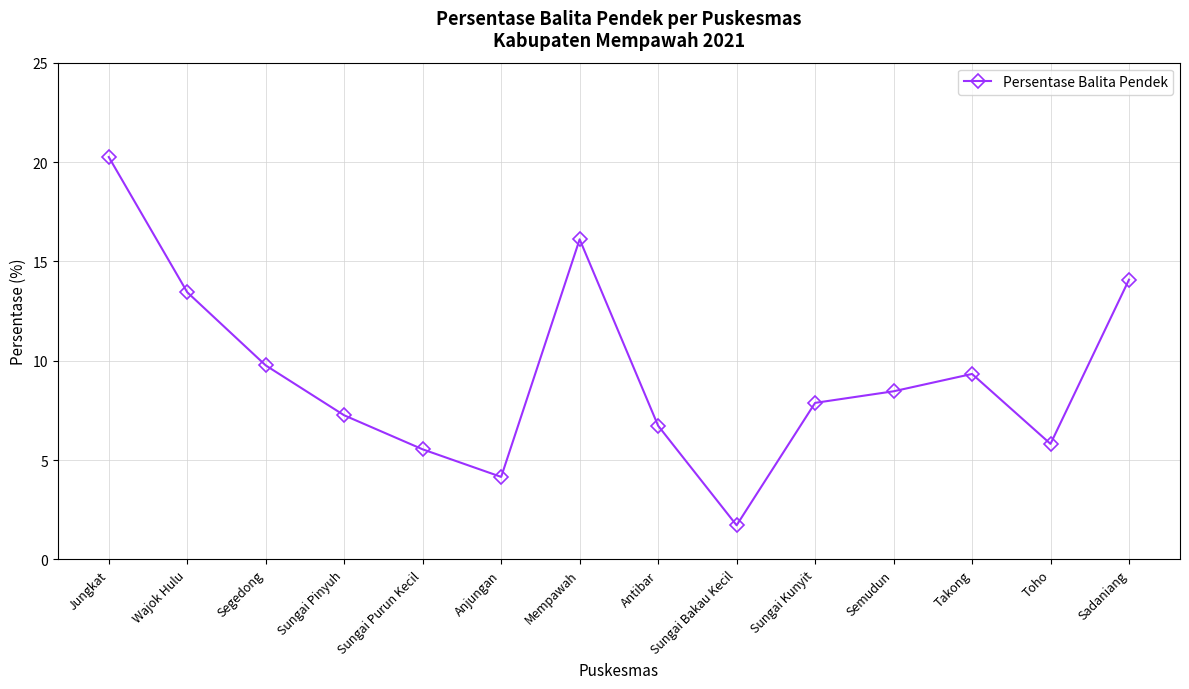

Rank the categories by value from highest to lowest.

Jungkat, Mempawah, Sadaniang, Wajok Hulu, Segedong, Takong, Semudun, Sungai Kunyit, Sungai Pinyuh, Antibar, Toho, Sungai Purun Kecil, Anjungan, Sungai Bakau Kecil